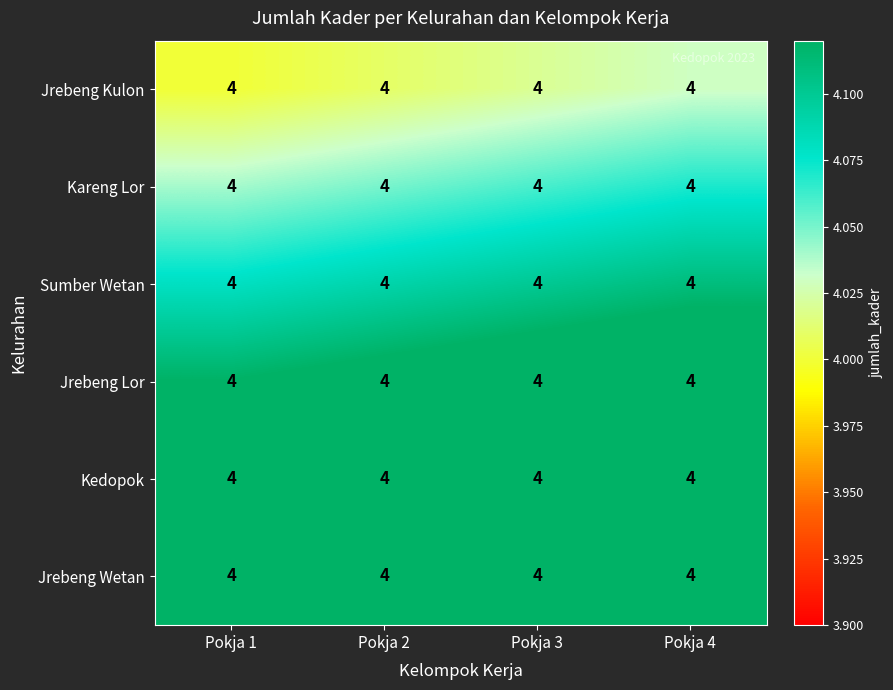

Which category has the lowest value across all series?

Pokja 1